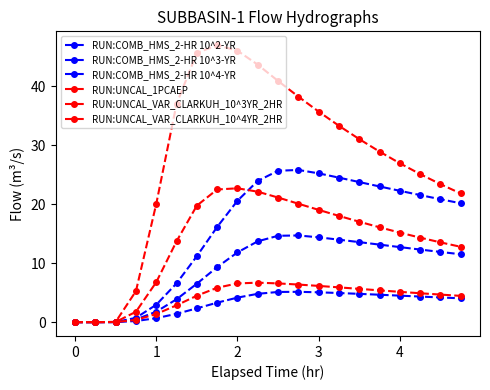

How many data points in RUN:COMB_HMS_2-HR 10^3-YR are above 11?

12